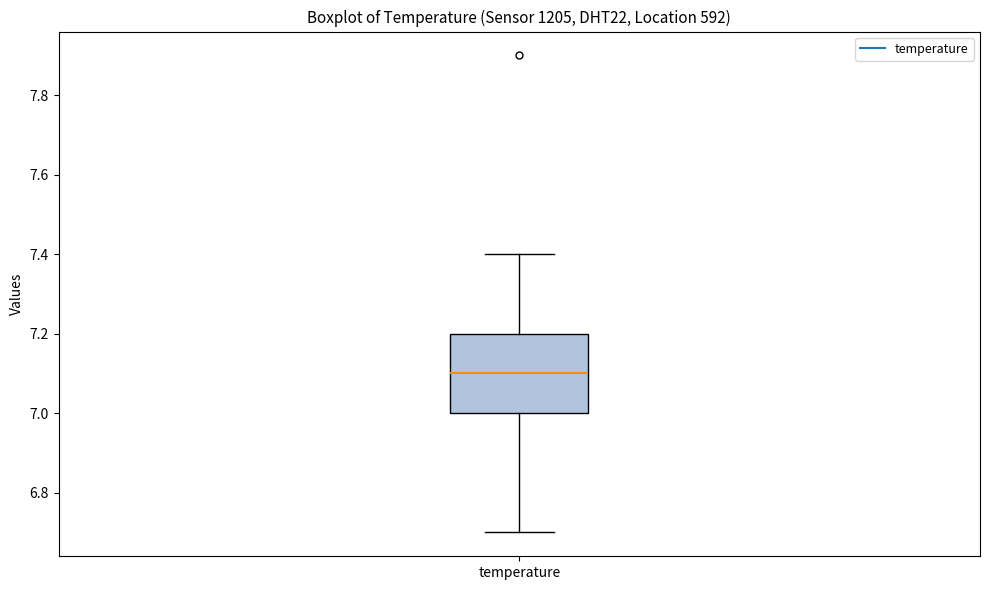

Where does the upper whisker of the box for temperature end on the y-axis? The values are not printed on the chart, so give them approximately, as read against the axis.

7.4